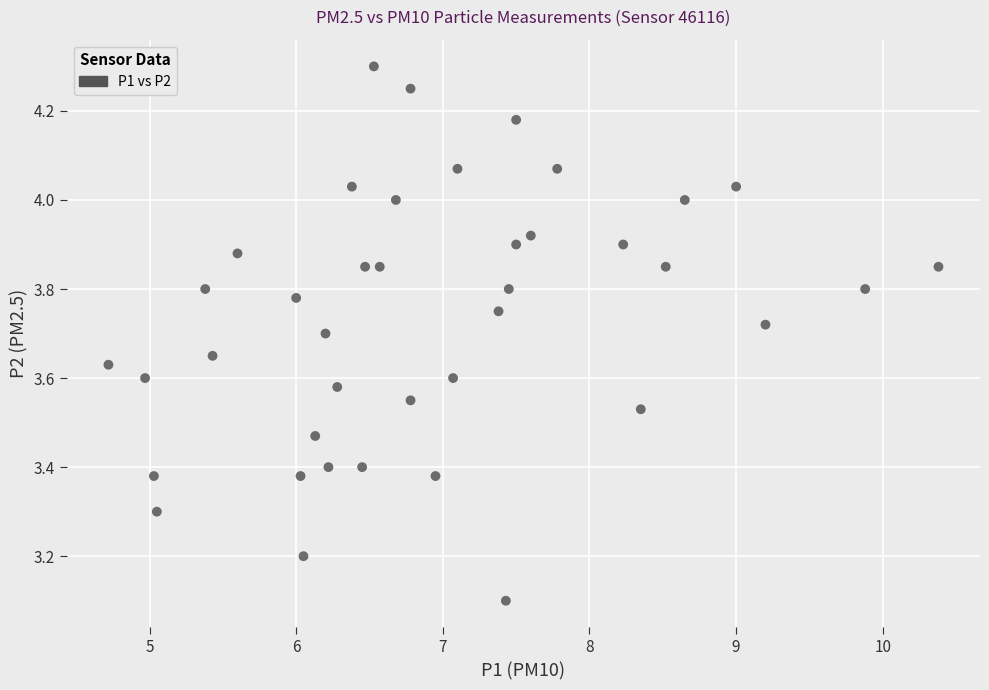

What is the range of Y values (max minus min)?

1.2